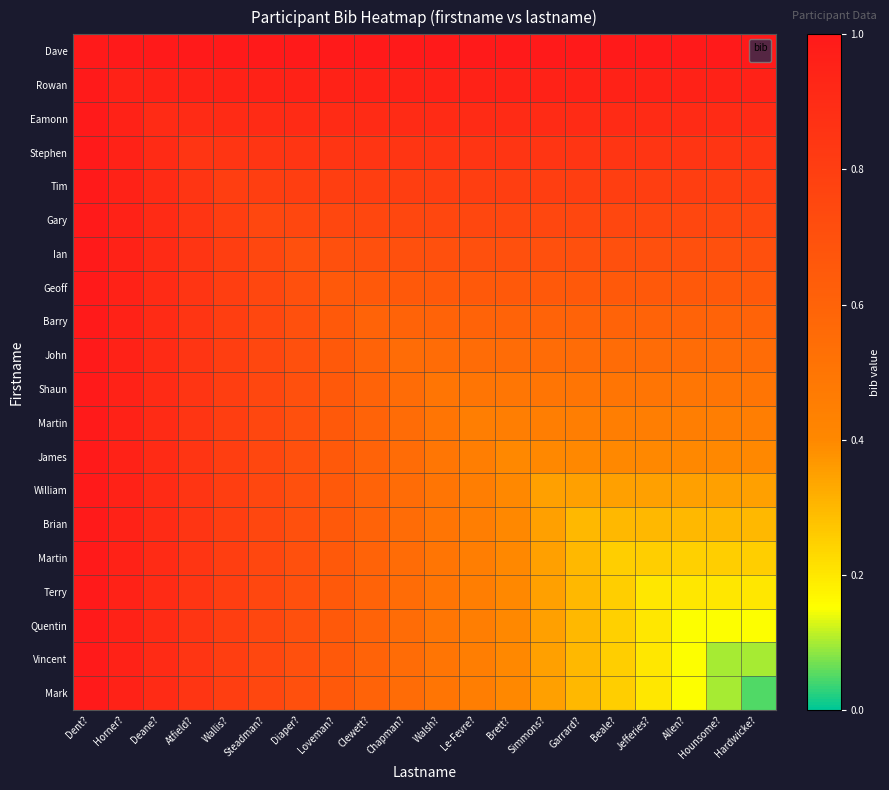

What is the total value across all series at Diaper??

15.1